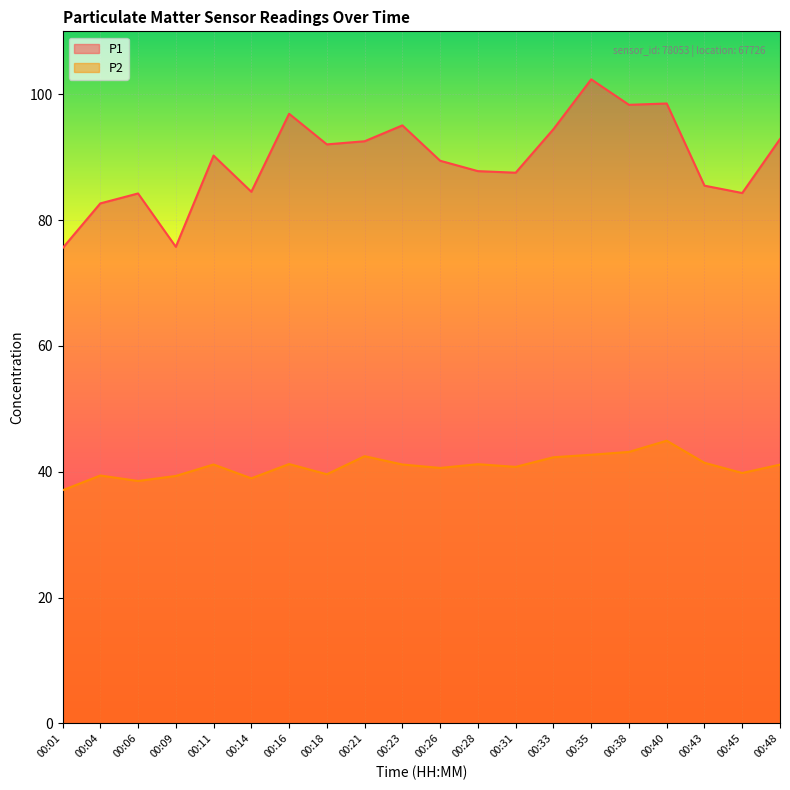

How many data points does each series have?

20